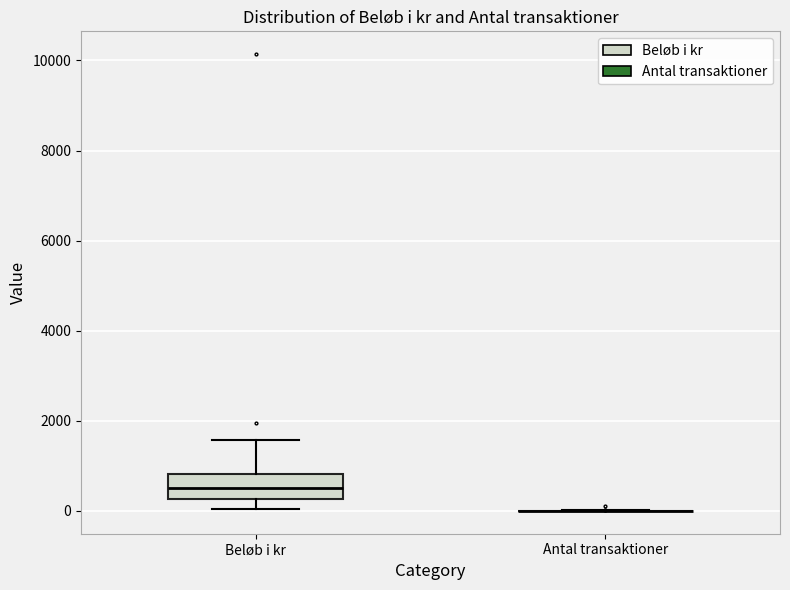

Reading left to right, read every box against the y-axis: the position of its median line, the range the box covers, and the ends of its whiskers. The values are not printed on the chart, so give them approximately, as read against the axis.

Beløb i kr: median 600, box 200 to 800, whiskers 0 to 1600
Antal transaktioner: box collapsed to a line at 0, whiskers 0 to 0